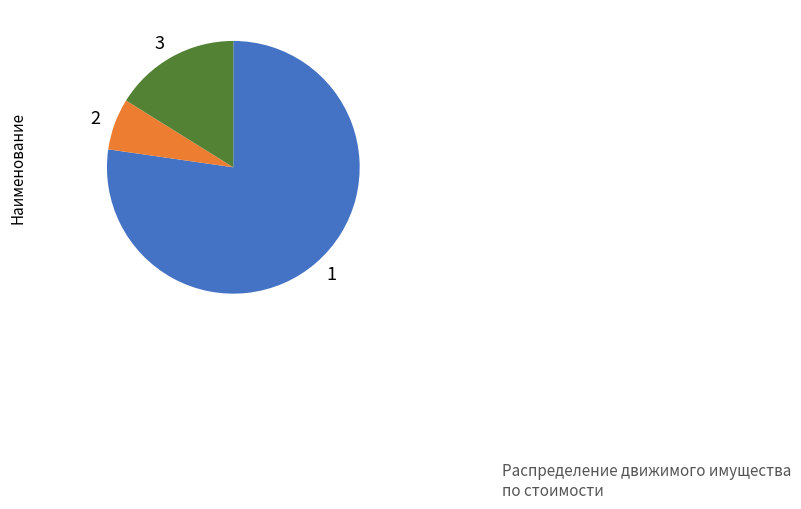

Rank the categories by value from highest to lowest.

1, 3, 2